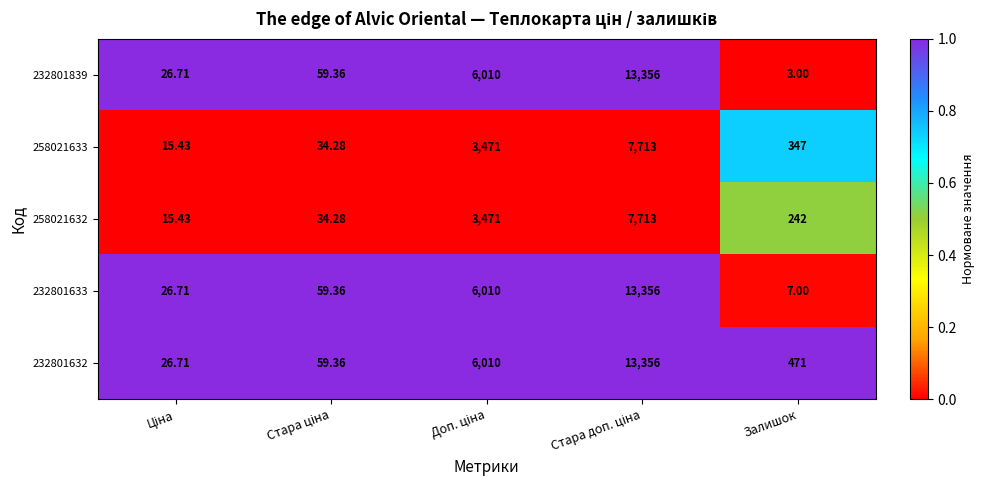

Which label corresponds to the smallest value in the chart?

Залишок